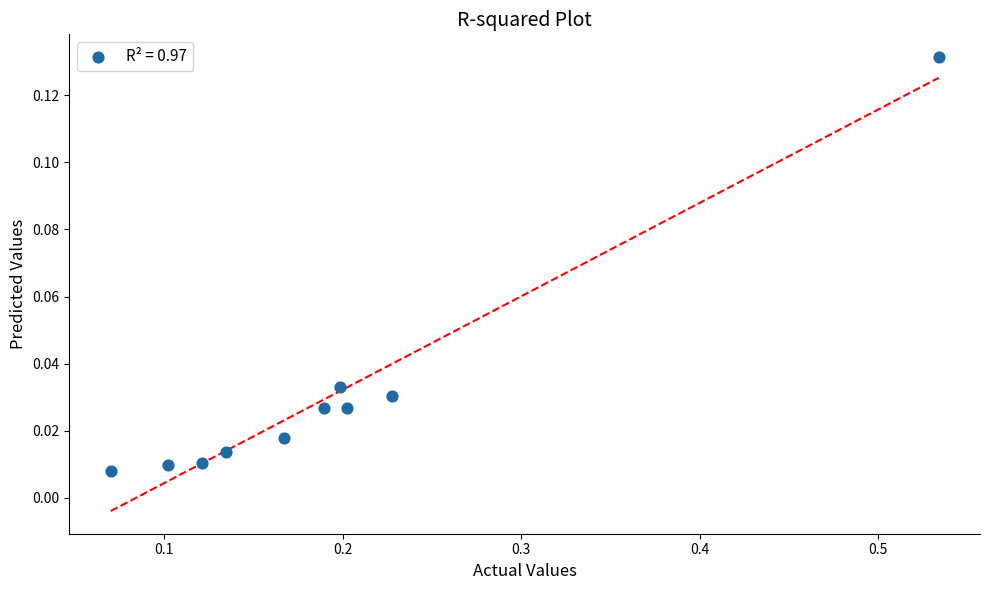

What is the range of X values (max minus min)?

0.5